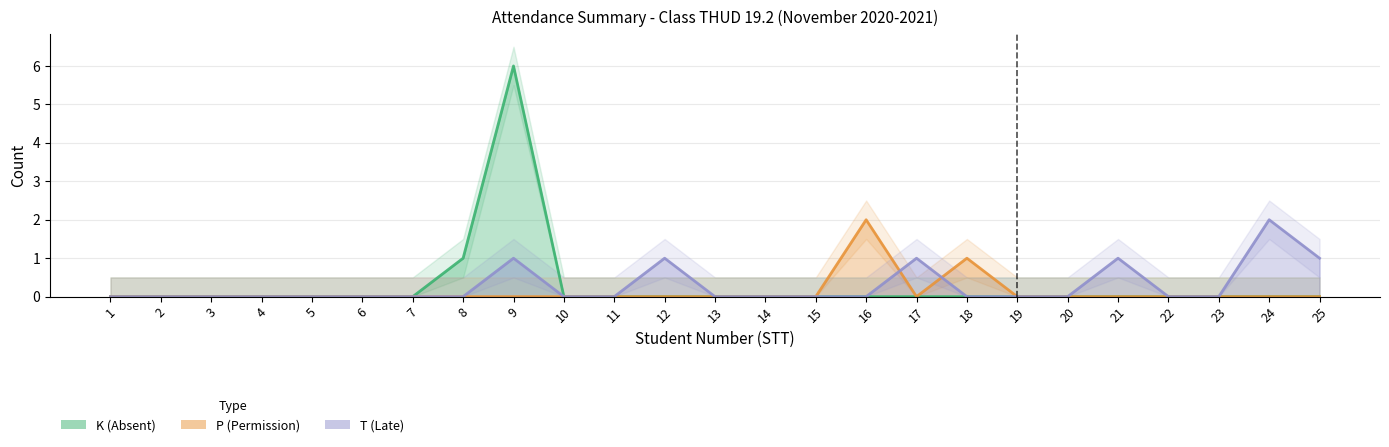

How many interior local peaks does the T (Late) series have?

5